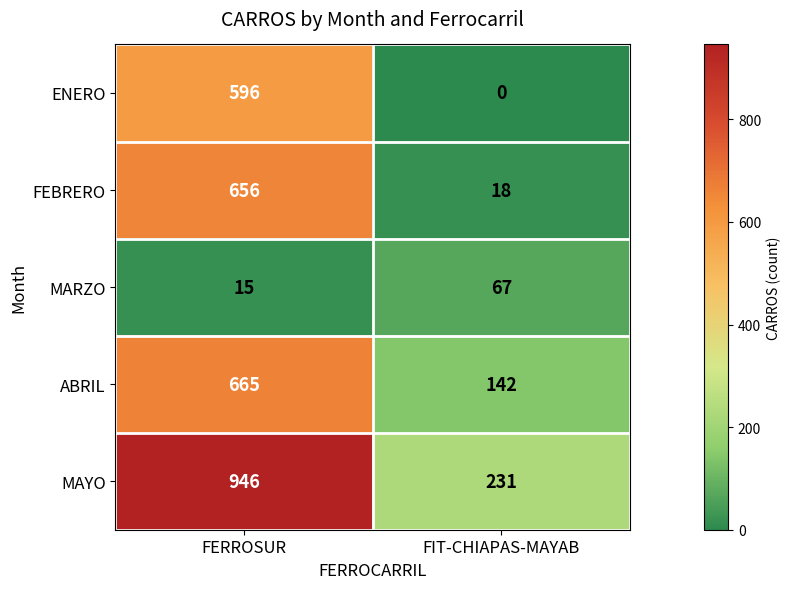

List the labels in order of MAYO value, largest first.

FERROSUR, FIT-CHIAPAS-MAYAB